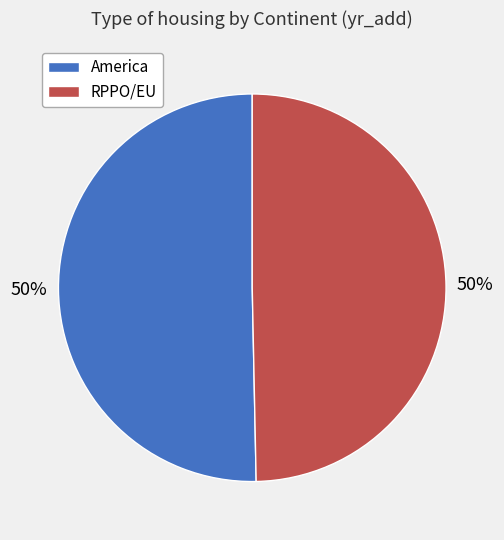

Count the number of slices in the pie.

2